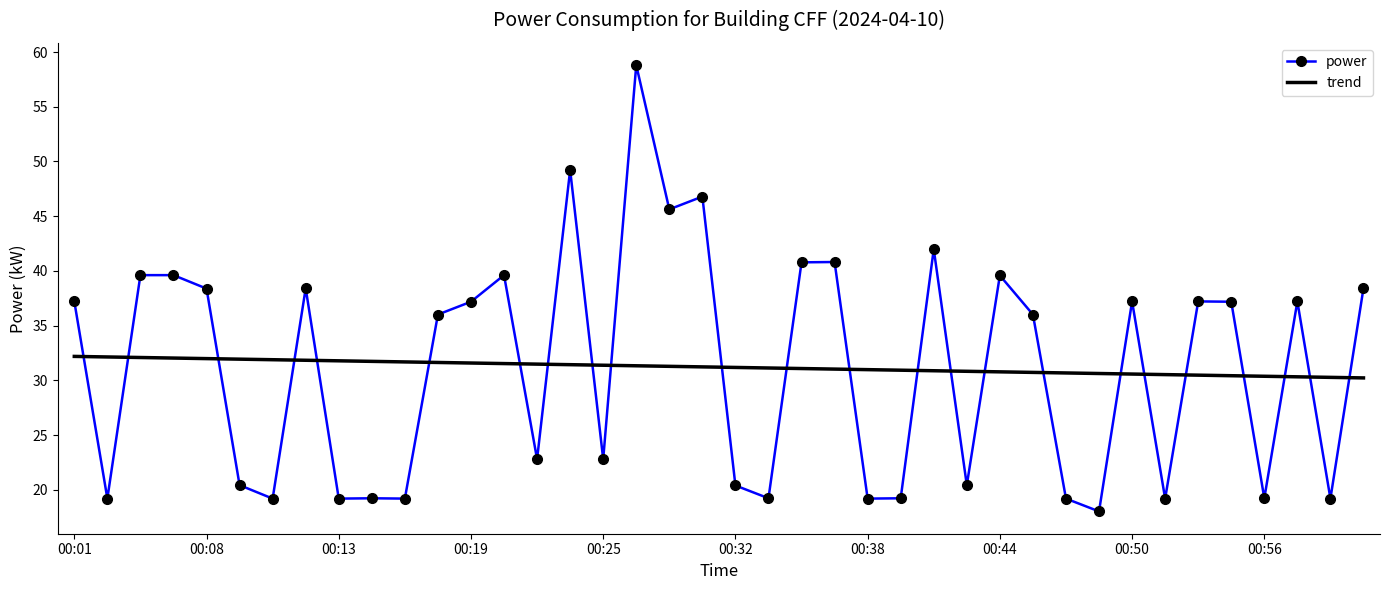

What is the minimum value for trend?

30.2